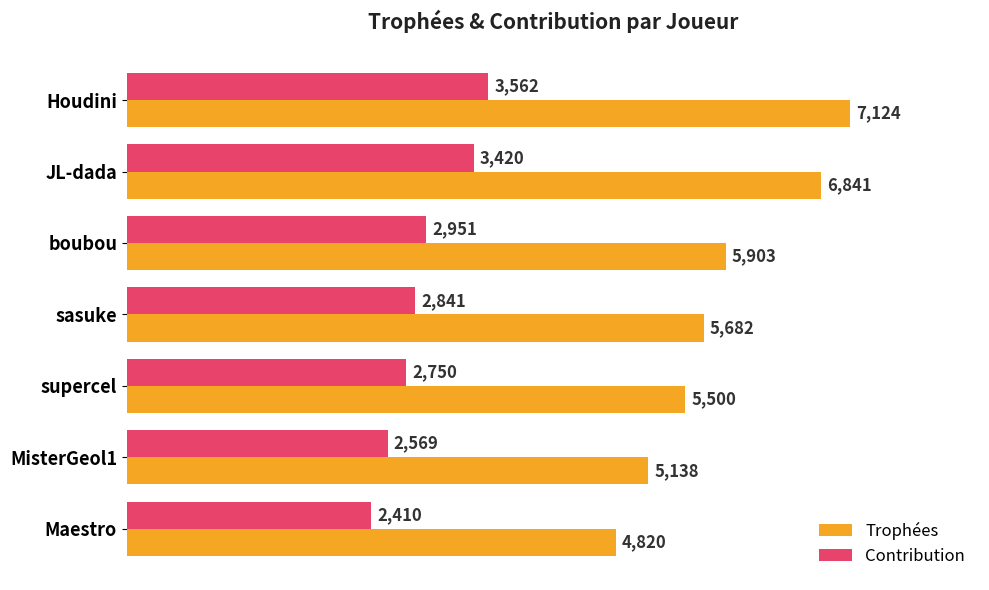

What is the smallest value displayed?

2410